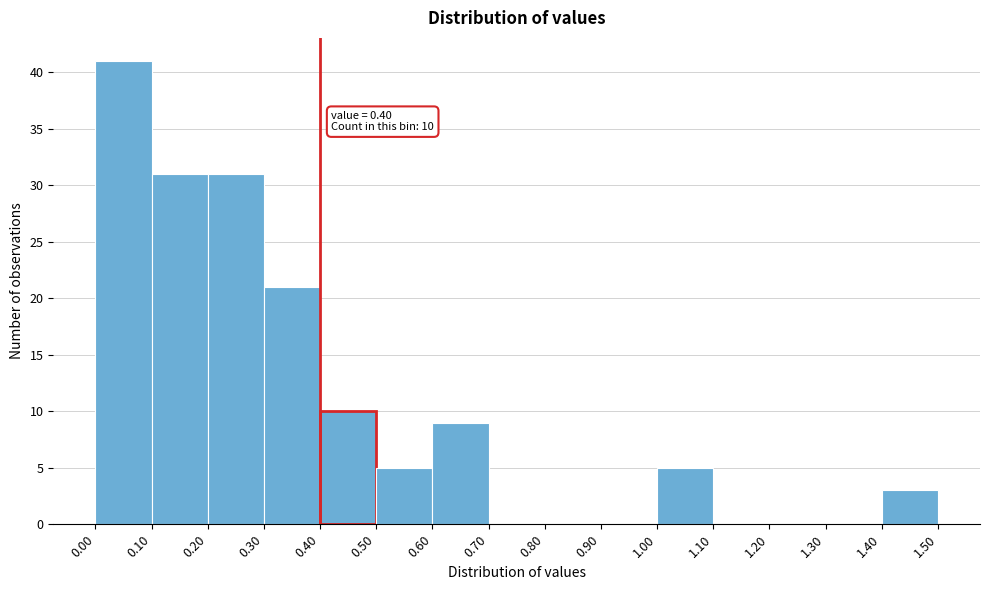

Which range on the x-axis has the tallest bar?

0.00 to 0.10